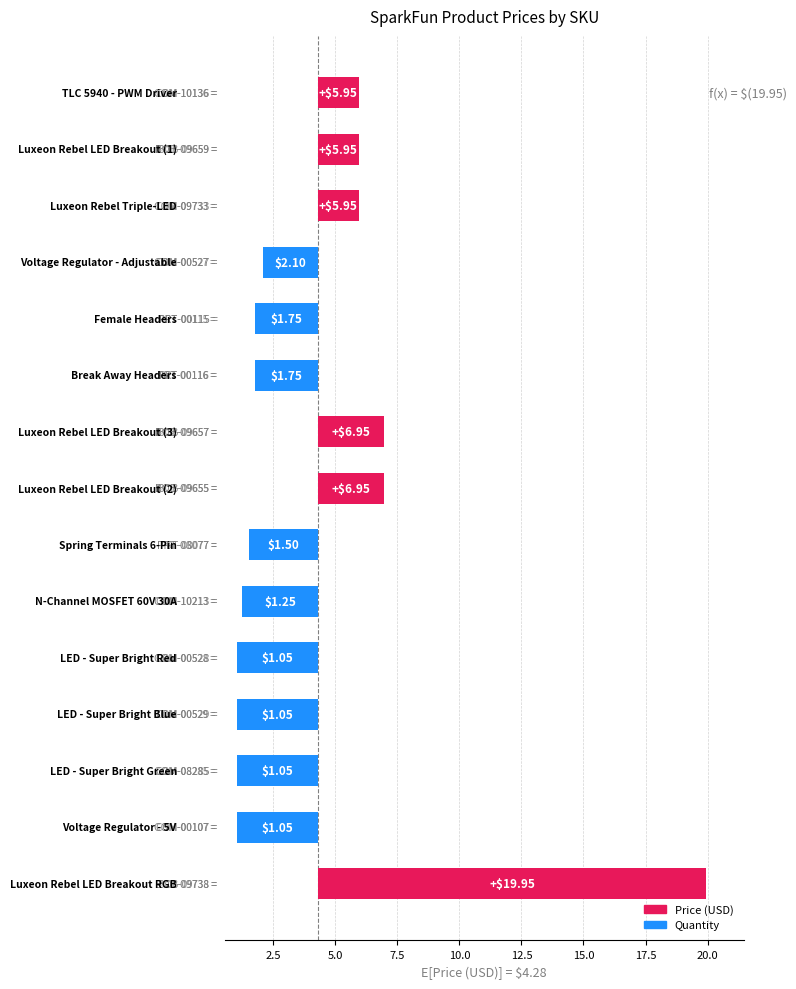

At BOB-09738, list the series in order from smallest to largest.

Quantity, Price (USD)